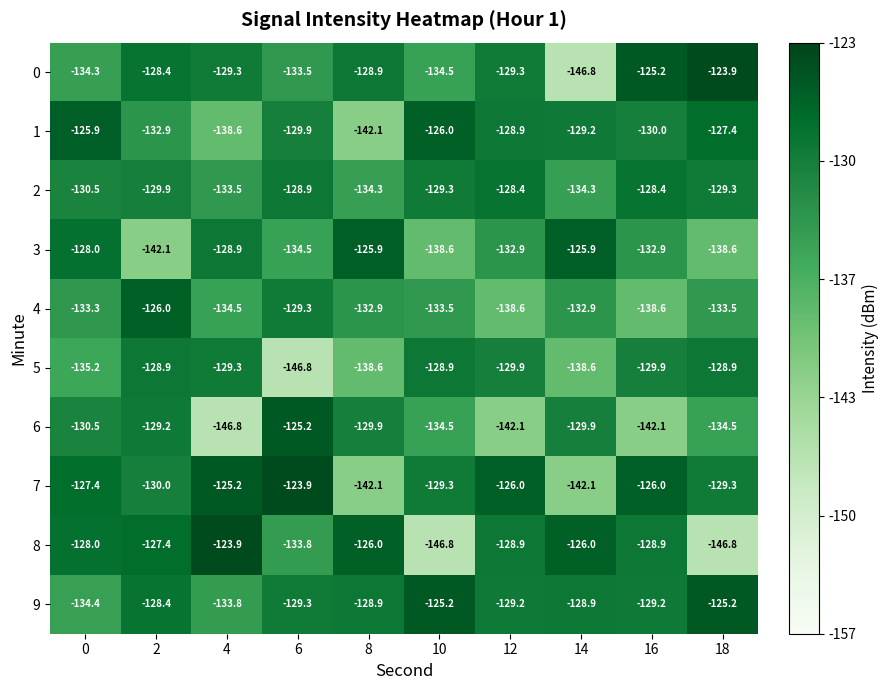

True or false: 2 has a value of -167.0 at 12.

False